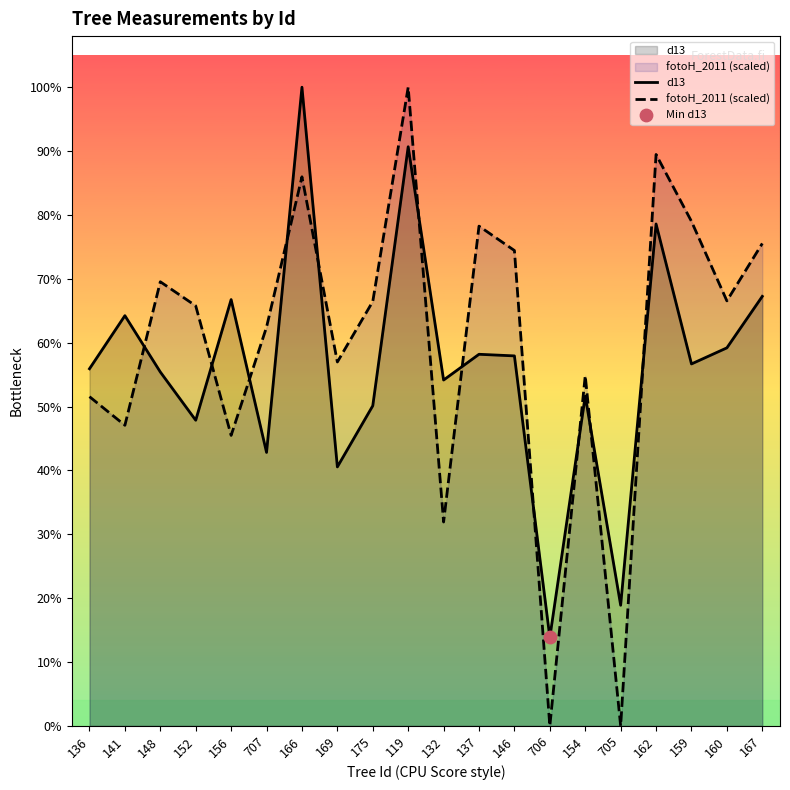

Which series contains the lowest Y value?

fotoH_2011 (scaled)